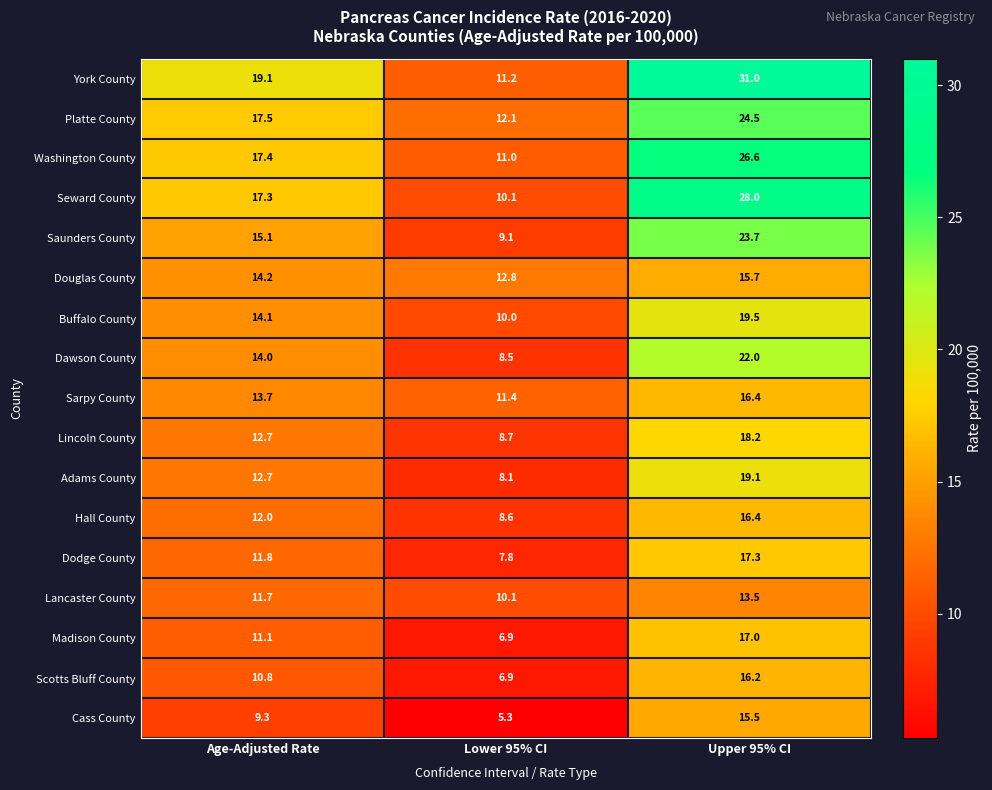

What is the sum of all Lincoln County values?

39.6